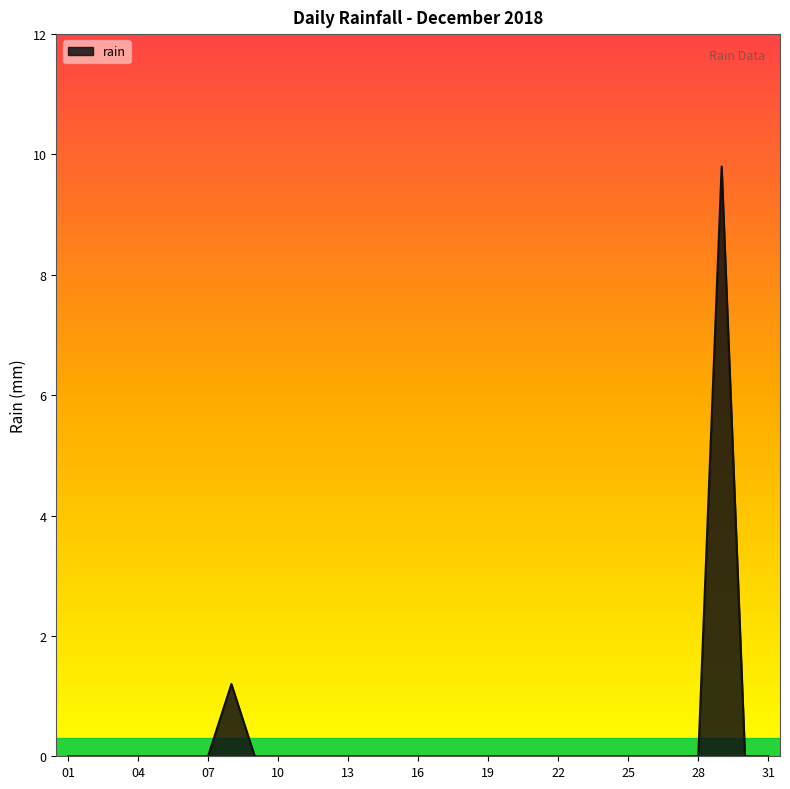

What is the greatest value displayed?

9.8